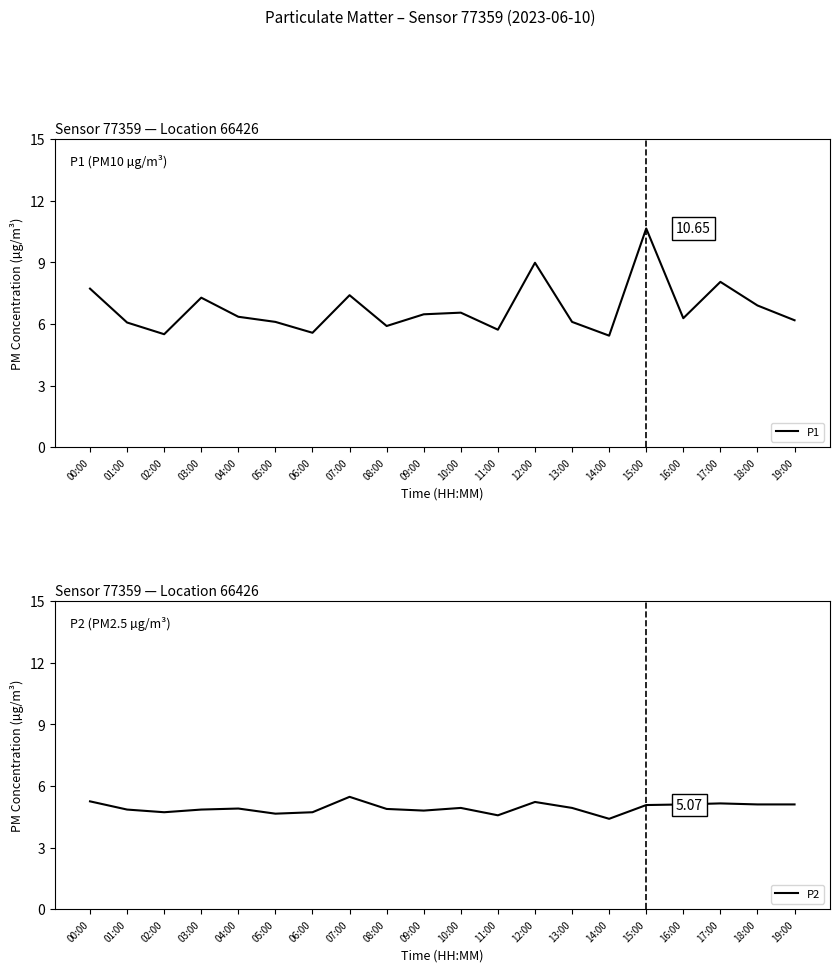

List the series in order of their overall mean, lowest first.

P2, P1